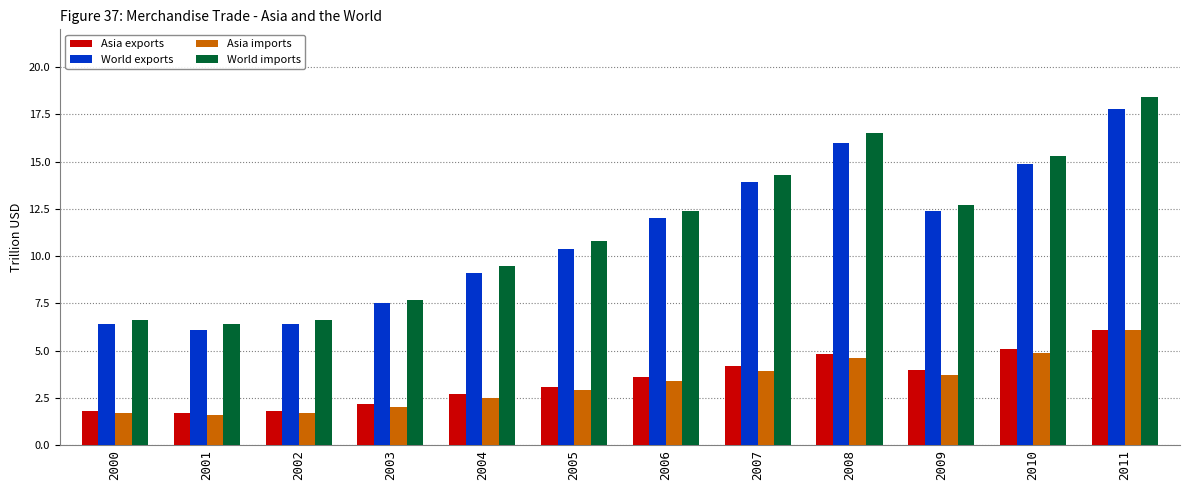

What is the spread (max minus min) of values at 2000?

4.9